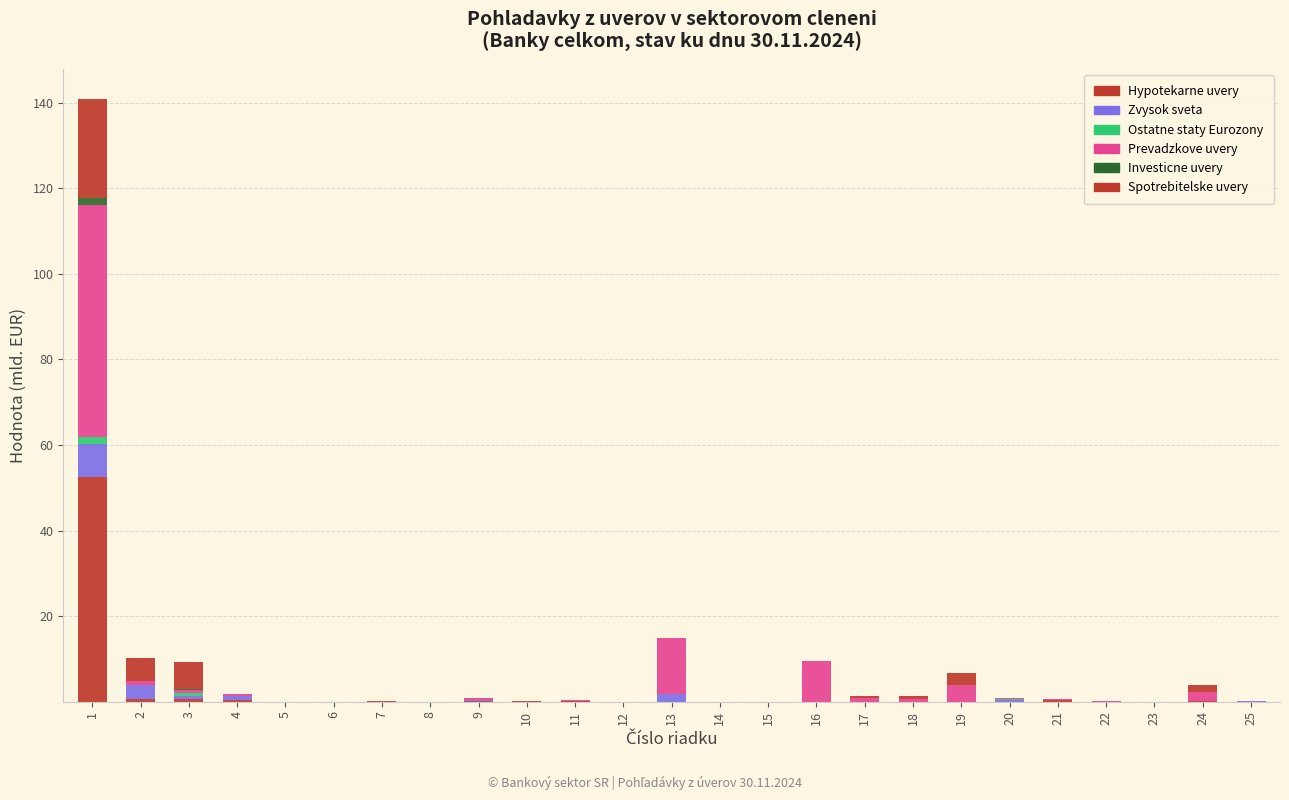

True or false: Hypotekarne uvery has a value of 0.1 at 10.

True